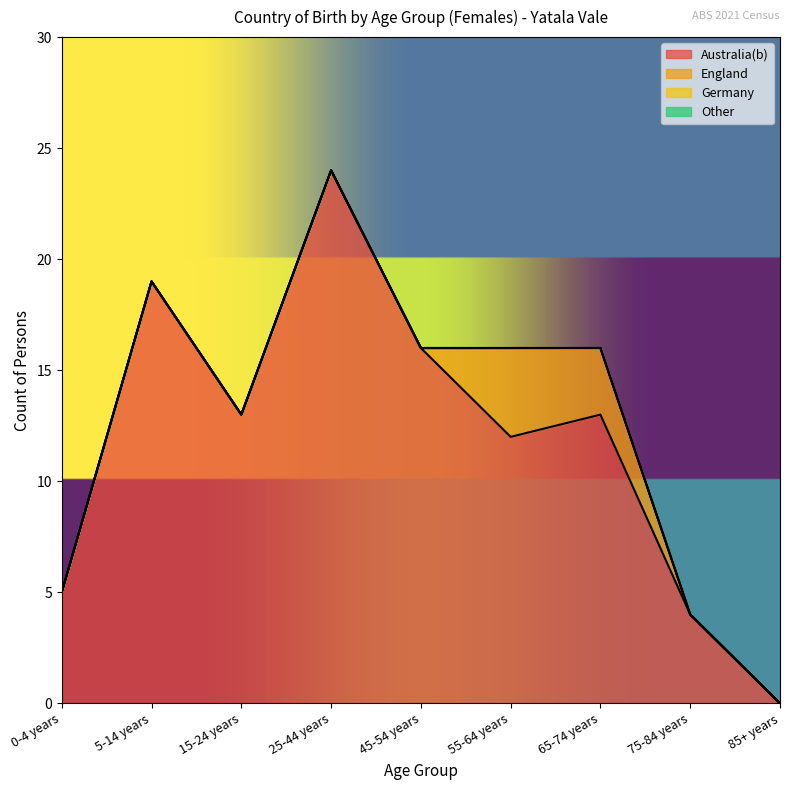

At 25-44 years, list the series in order from smallest to largest.

England, Germany, Other, Australia(b)